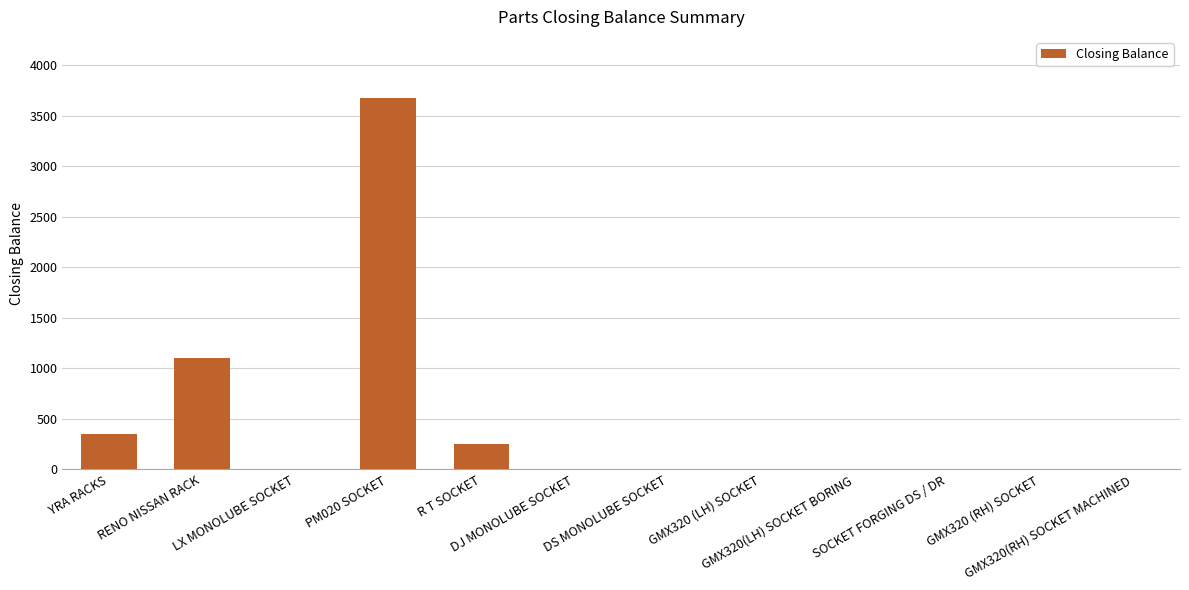

True or false: the data shows 1105 at RENO NISSAN RACK.

True